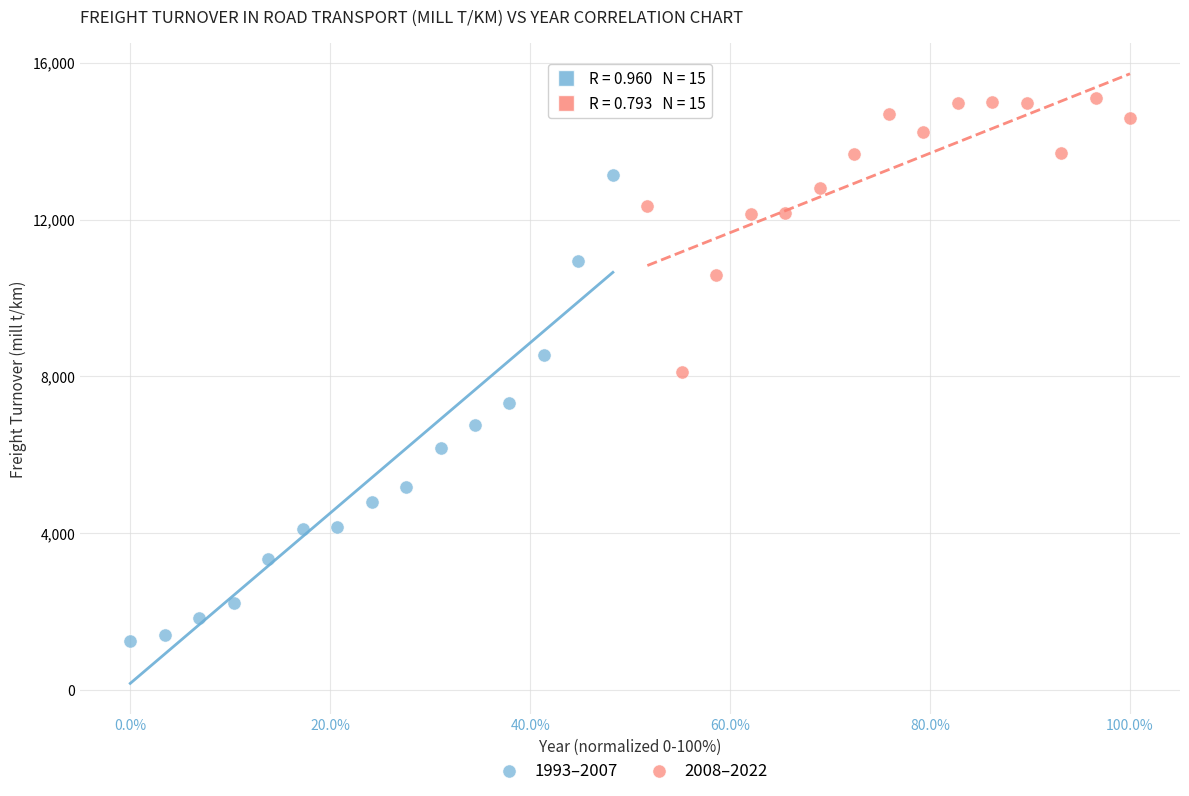

Which series has the widest spread of Y values?

1993–2007